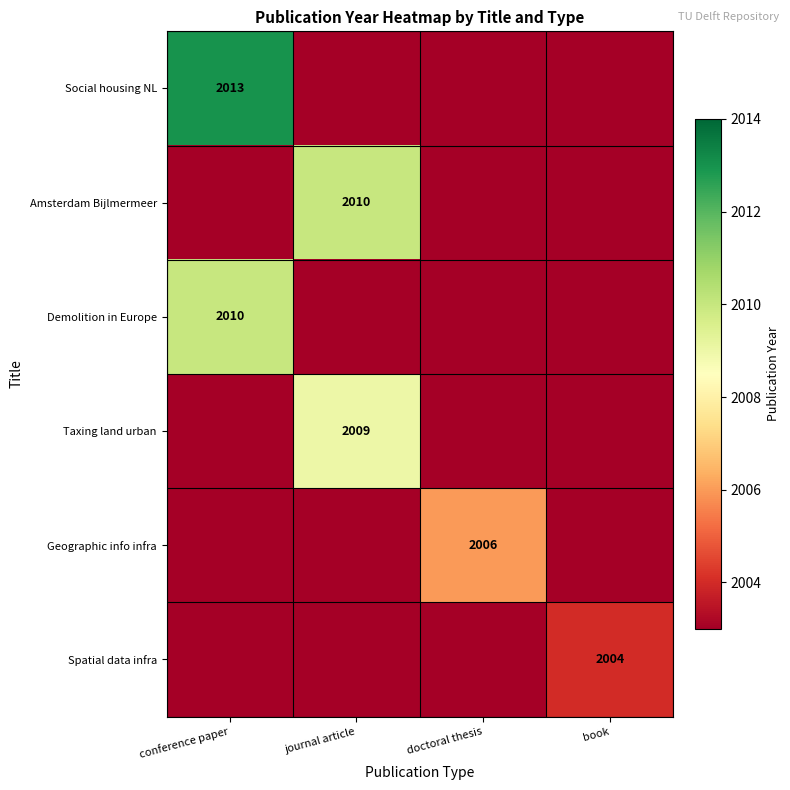

Which category has the highest value across all series?

conference paper